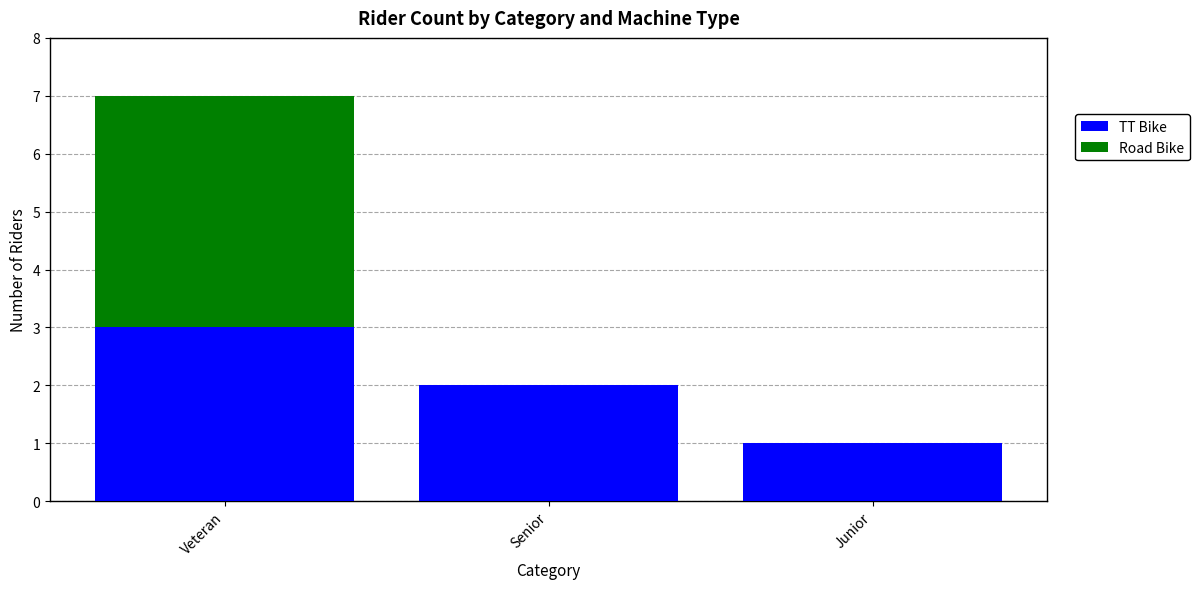

True or false: TT Bike has a value of 2 at Senior.

True